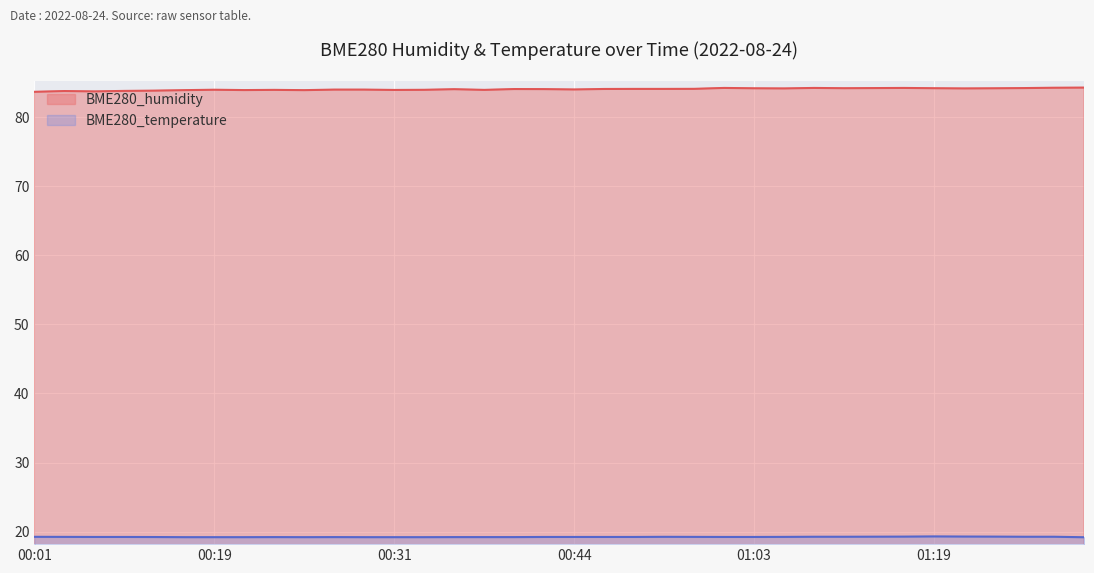

How many interior local peaks does the BME280_humidity series have?

8